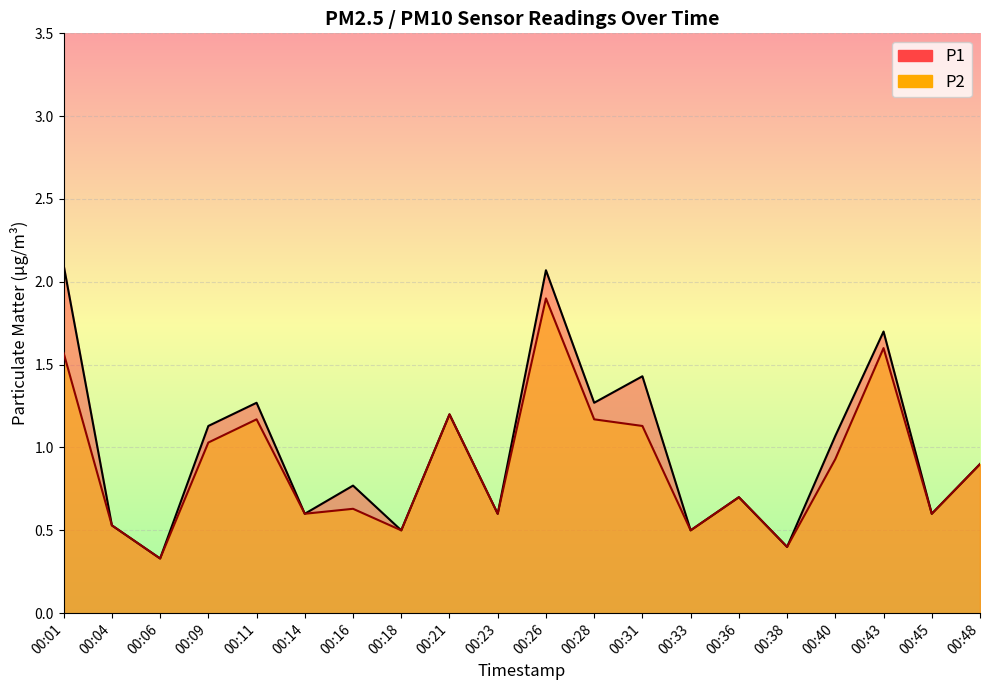

Which series has the largest range (max minus min)?

P1